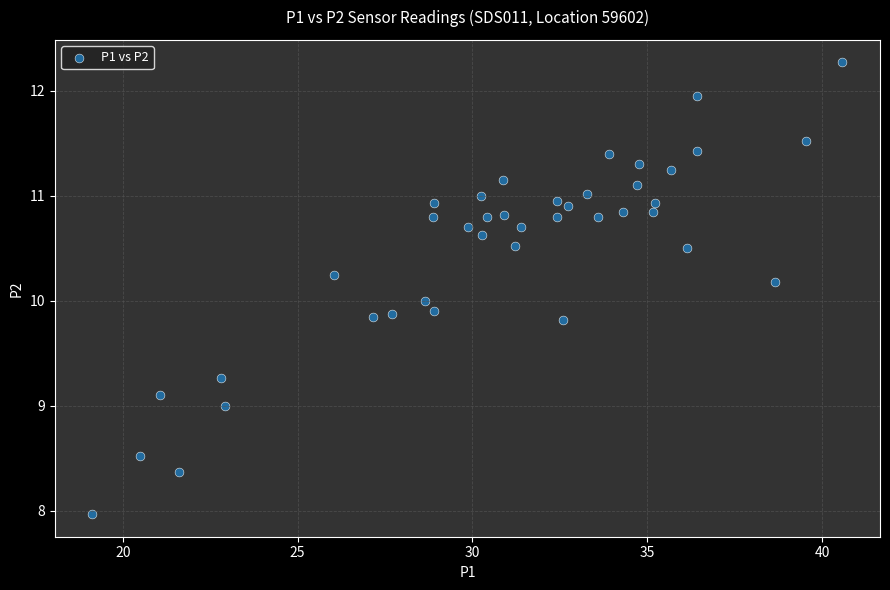

What is the range of X values (max minus min)?

21.4